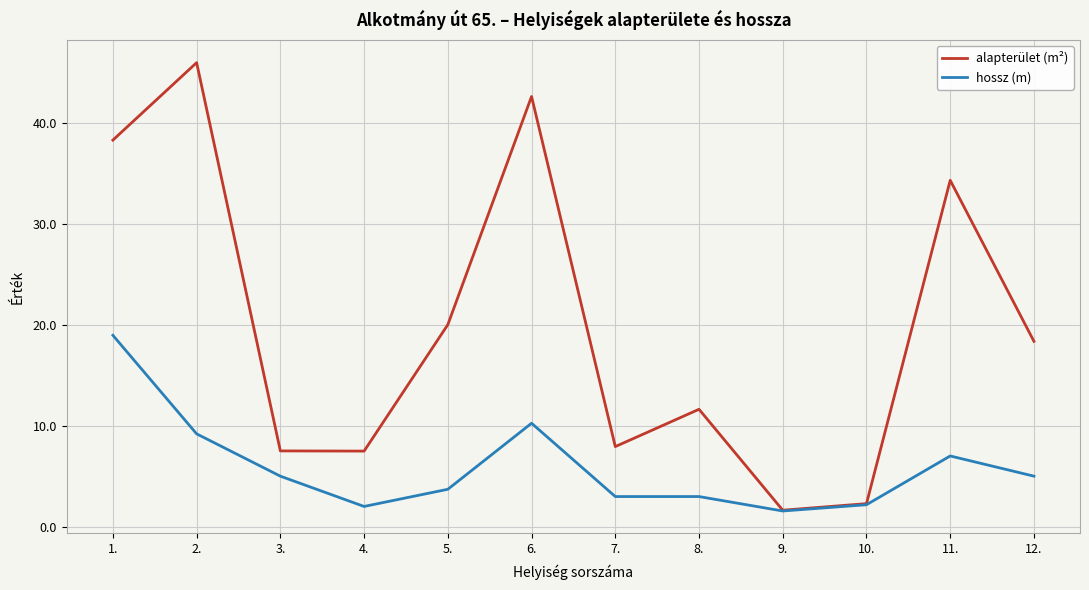

What is the maximum value for alapterület (m²)?

46.0